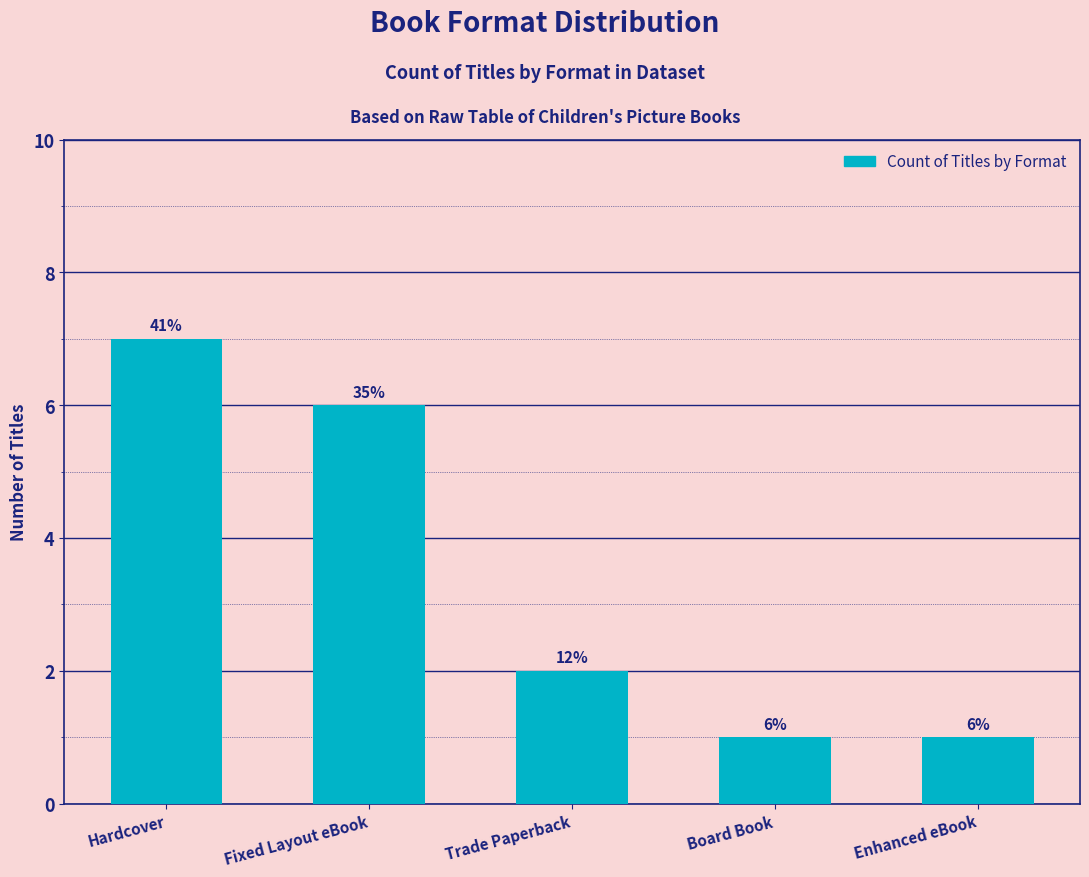

How many bars are there in total?

5